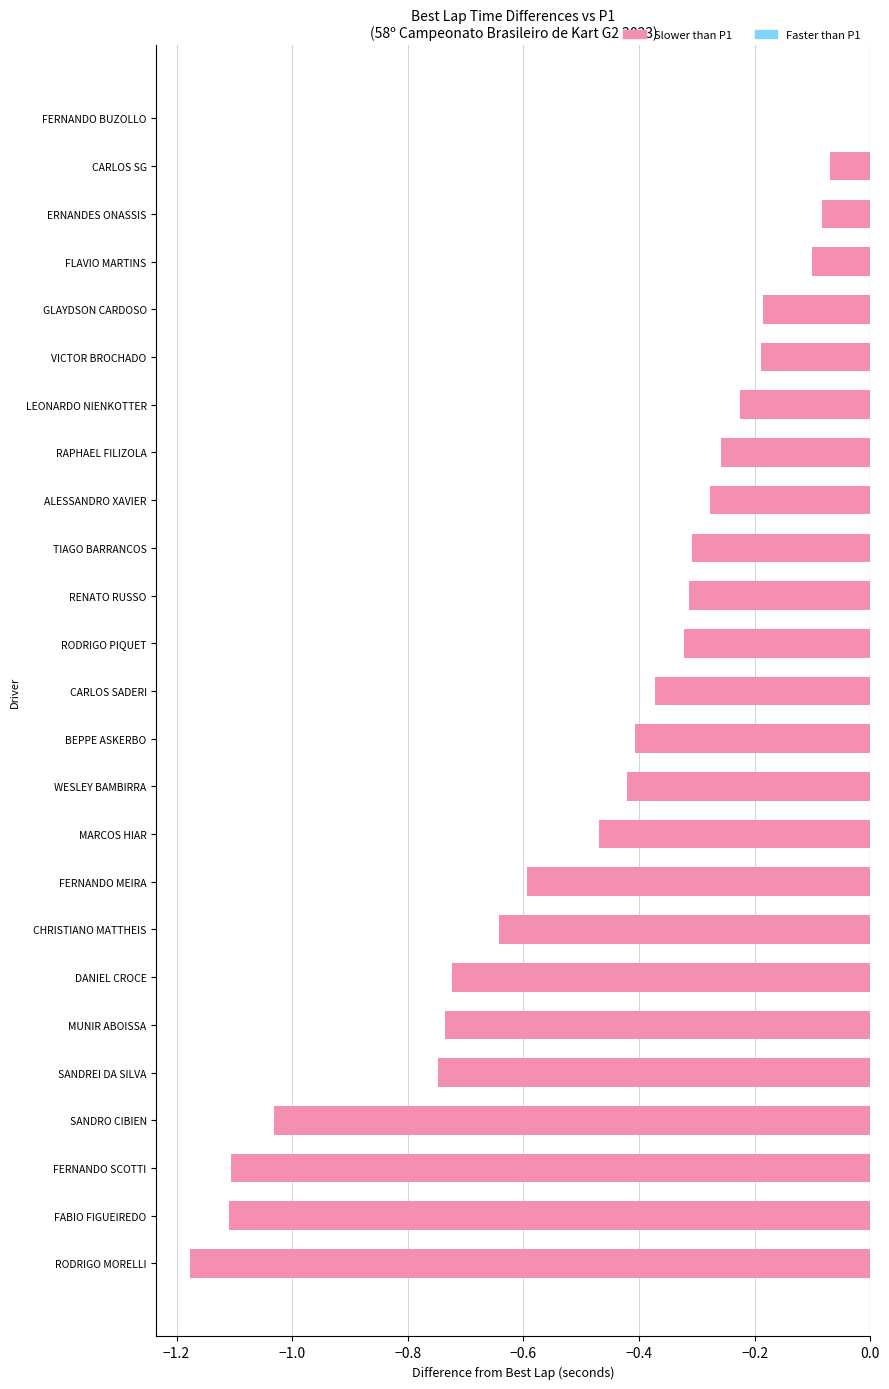

At which label is the value closest to 0?

FERNANDO BUZOLLO